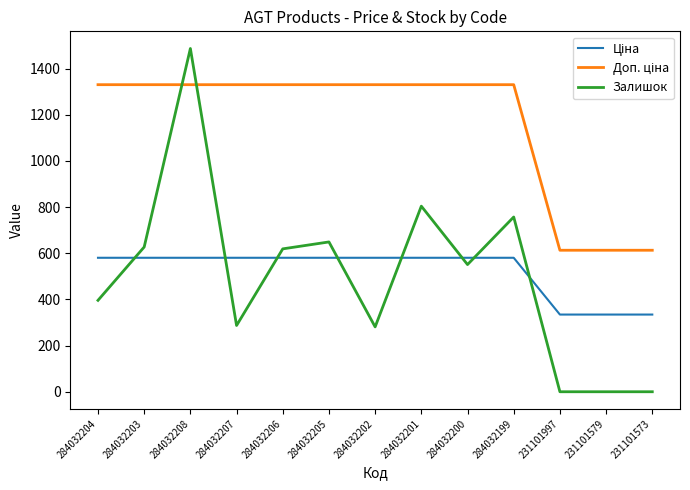

What is the spread (max minus min) of values at 284032202?

1049.3